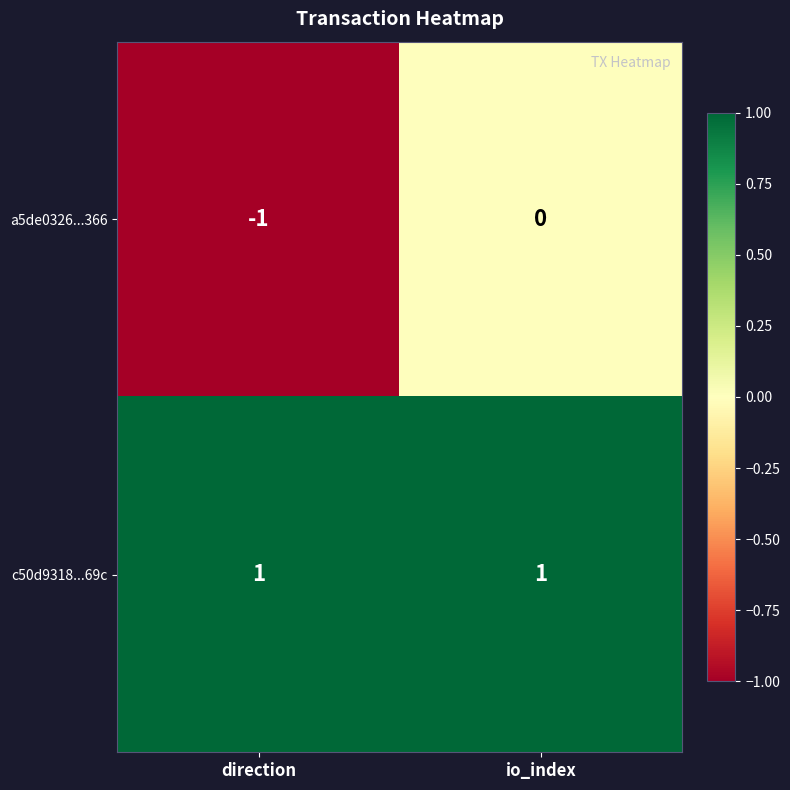

Count the number of categories in the chart.

2